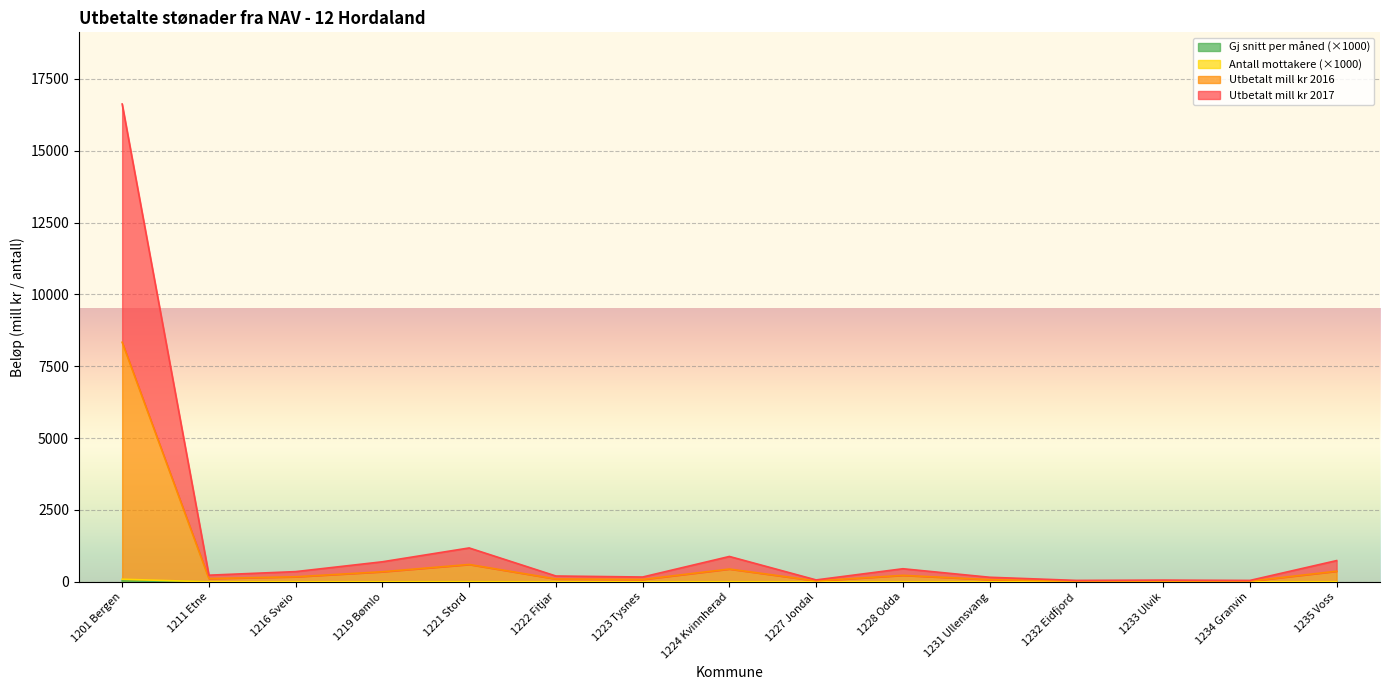

What is the value of the Antall mottakere point at the 7th from the left?

0.9